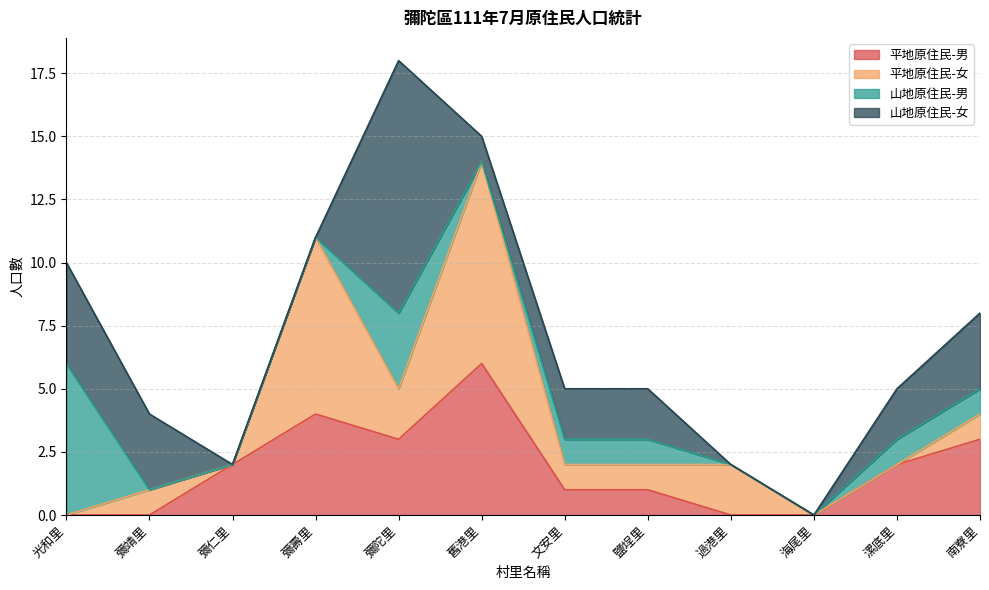

At which category does 山地原住民-男 reach its first local valley?

舊港里